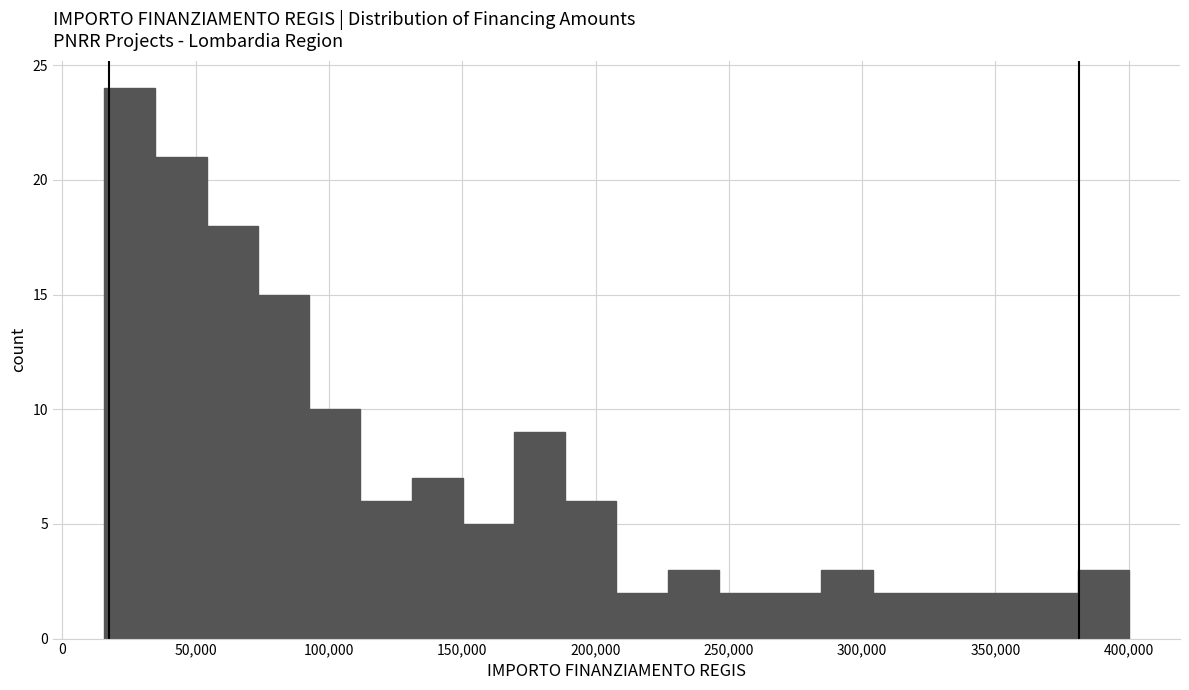

Around what value on the x-axis is the tallest bar? Give the approximate position of its centre, as read against the axis.

25000